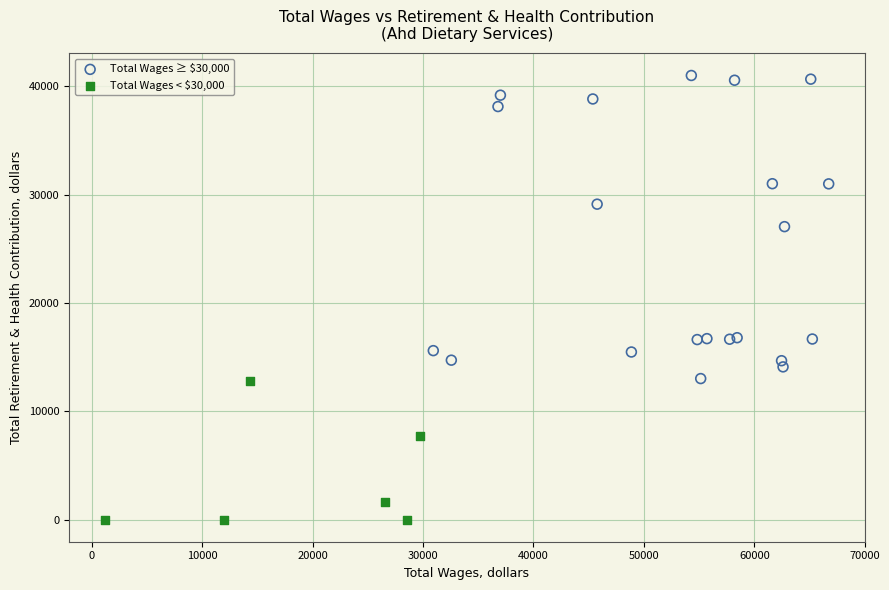

What are all the series names shown in the legend?

Total Wages ≥ $30,000, Total Wages < $30,000